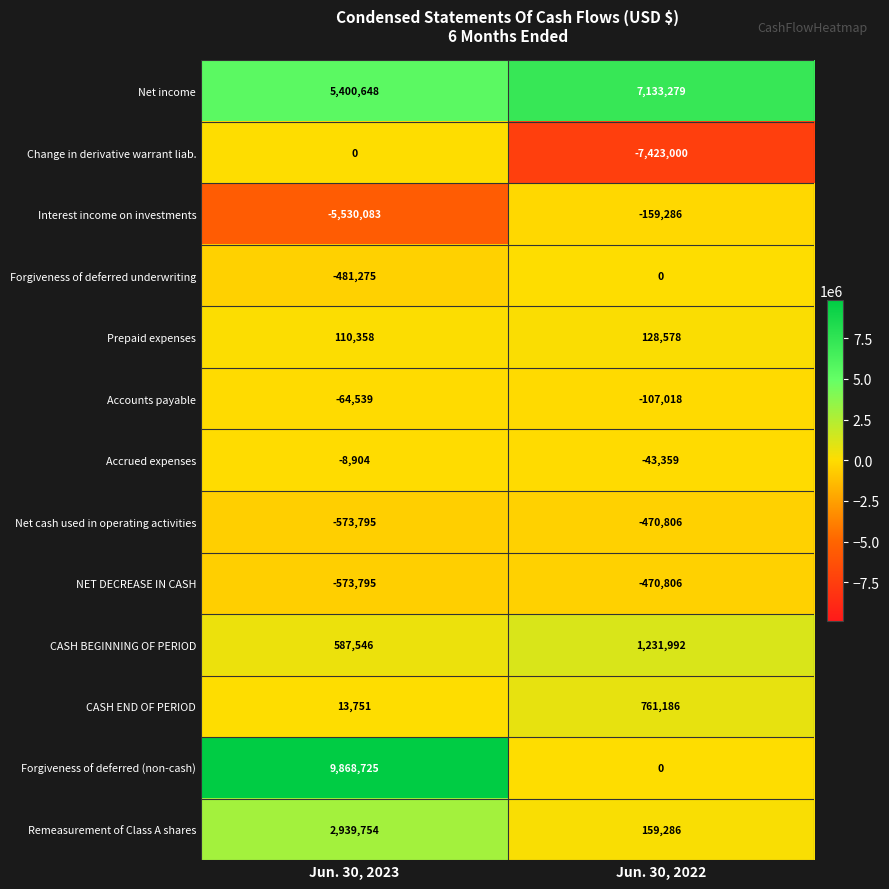

Reading left to right, what are all the values shown in this chart?

Net income: 5400648	7133279
Change in derivative warrant liab.: 0	-7423000
Interest income on investments: -5530083	-159286
Forgiveness of deferred underwriting: -481275	0
Prepaid expenses: 110358	128578
Accounts payable: -64539	-107018
Accrued expenses: -8904	-43359
Net cash used in operating activities: -573795	-470806
NET DECREASE IN CASH: -573795	-470806
CASH BEGINNING OF PERIOD: 587546	1231992
CASH END OF PERIOD: 13751	761186
Forgiveness of deferred (non-cash): 9868725	0
Remeasurement of Class A shares: 2939754	159286